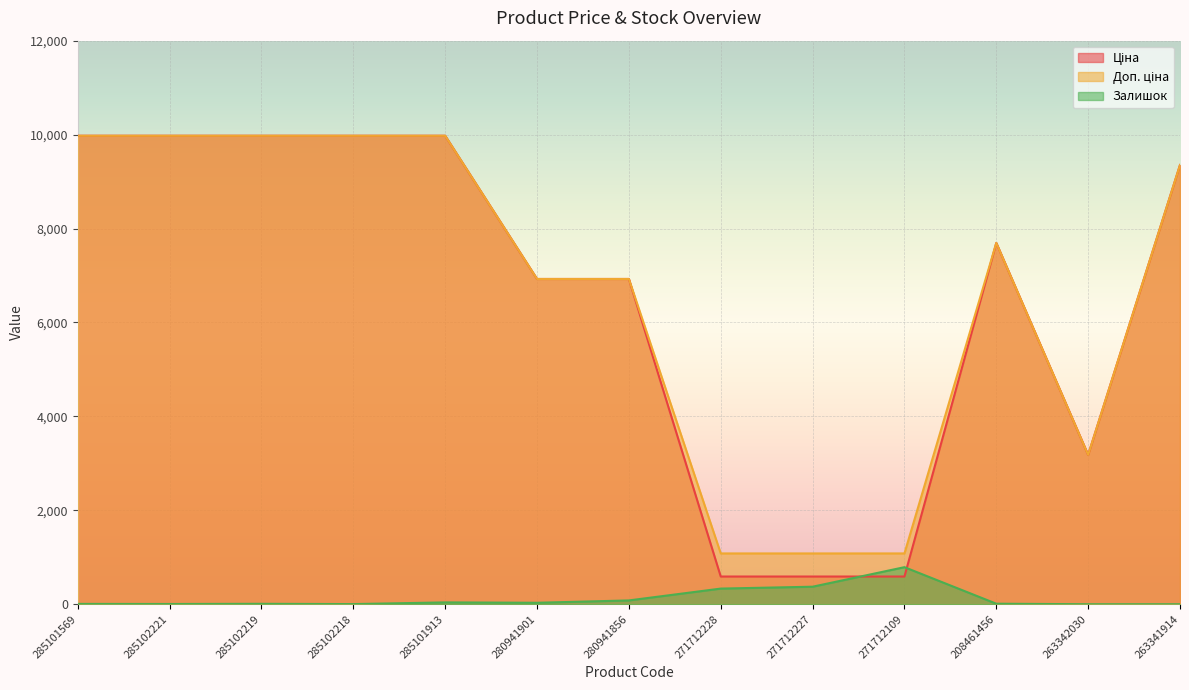

What is the difference between the Ціна values at 285101569 and 208461456?

2281.8